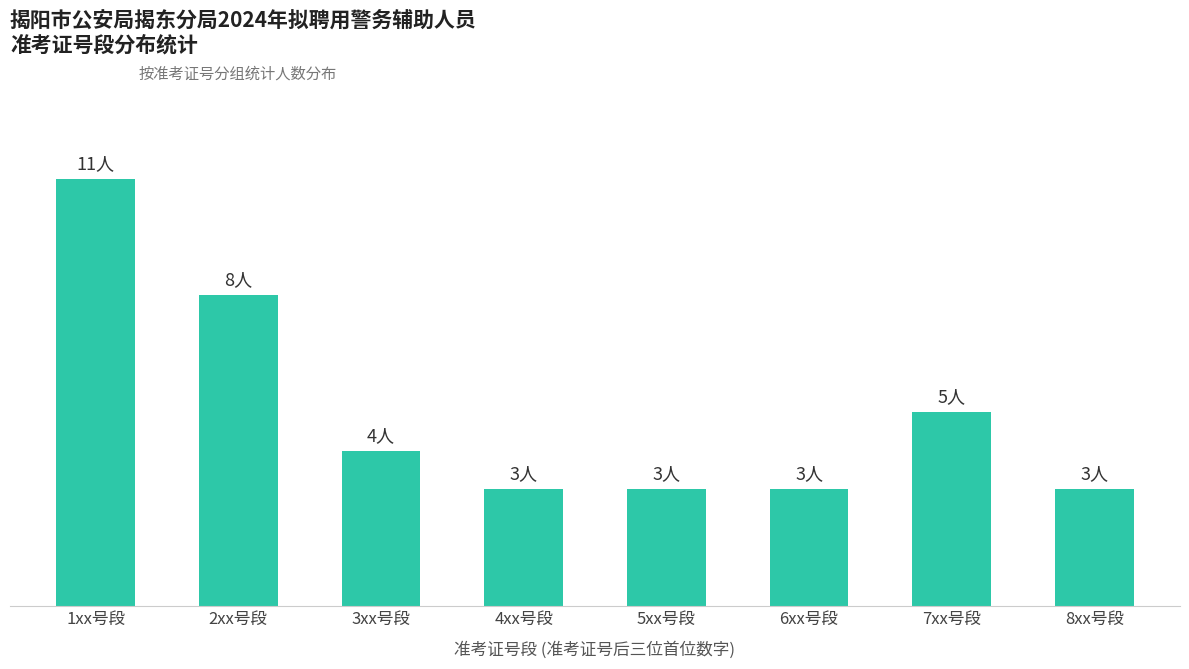

What is the ratio of the value at 4xx号段 to the value at 3xx号段?

0.8